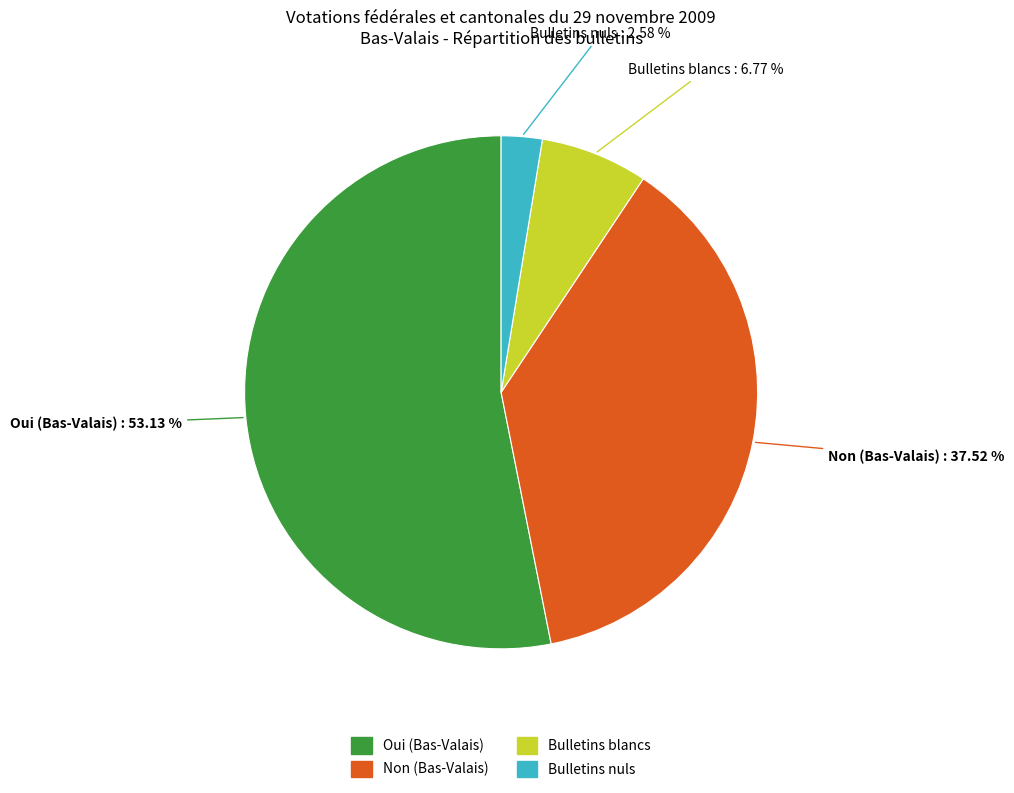

Between Oui (Bas-Valais) and Non (Bas-Valais), which is larger?

Oui (Bas-Valais)